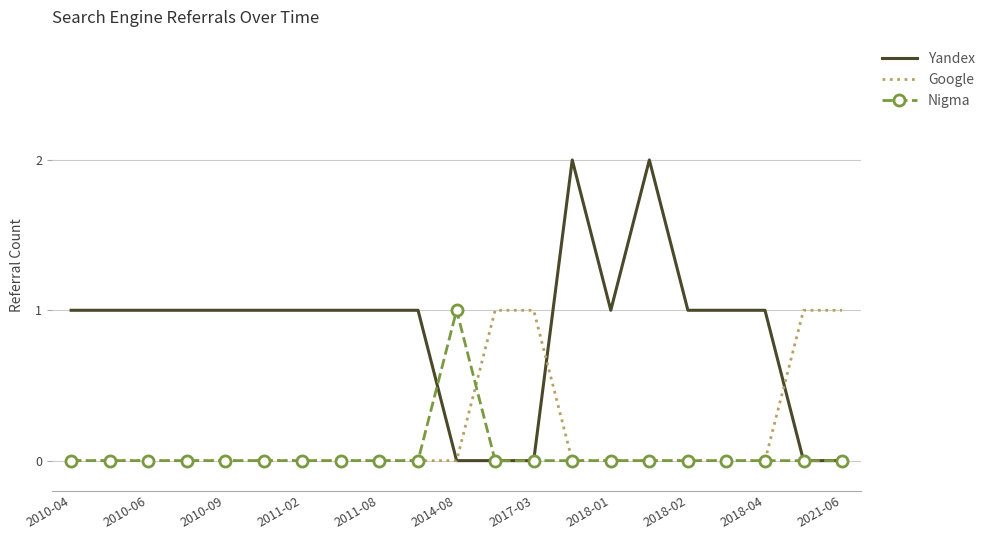

Rank the series by their average value, from lowest to highest.

Nigma, Google, Yandex